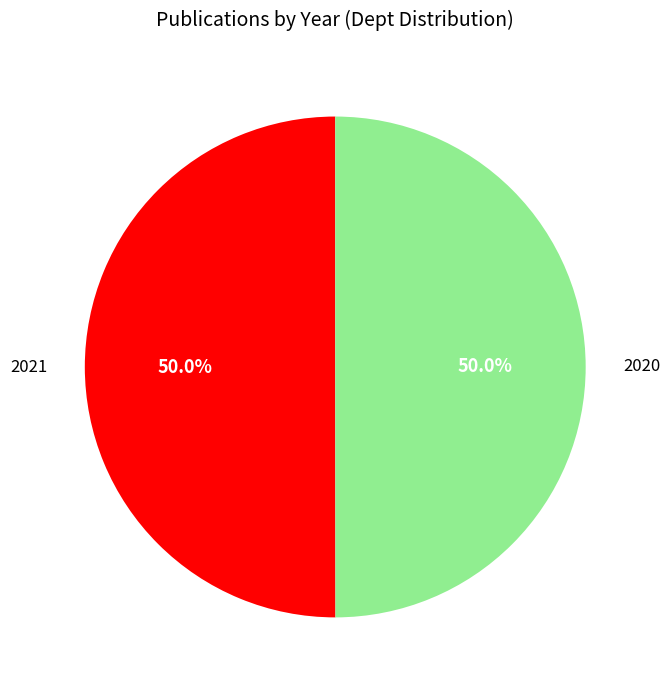

Count the number of slices in the pie.

2